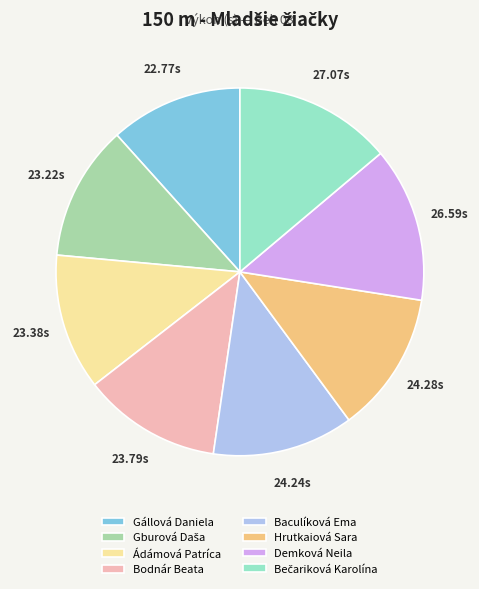

Is it true that Bodnár Beata is 12% of the pie?

True